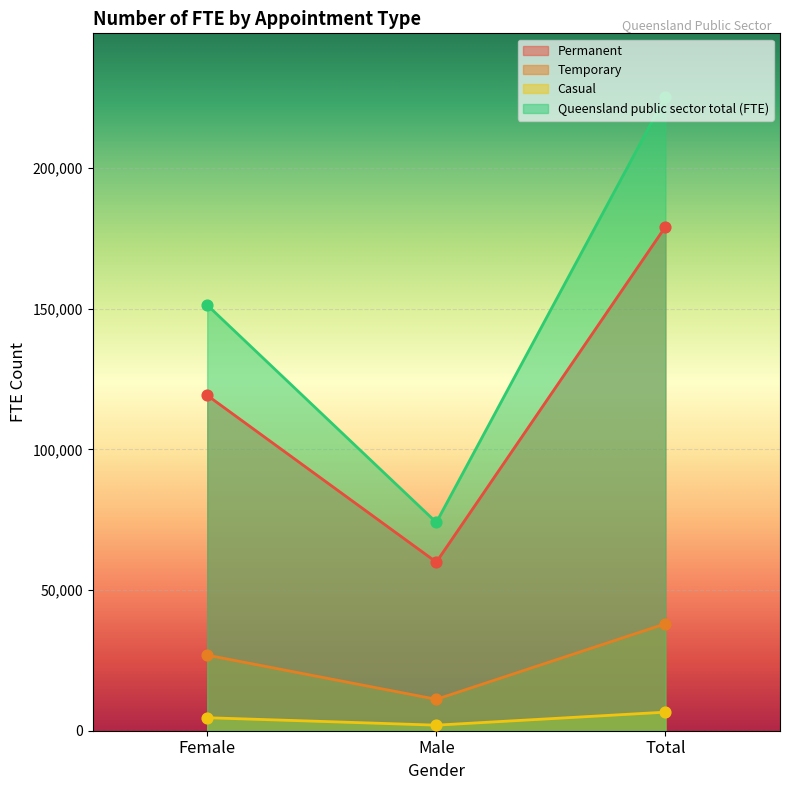

Is the value of Queensland public sector total (FTE) at Female greater than the value of Permanent at Male?

Yes